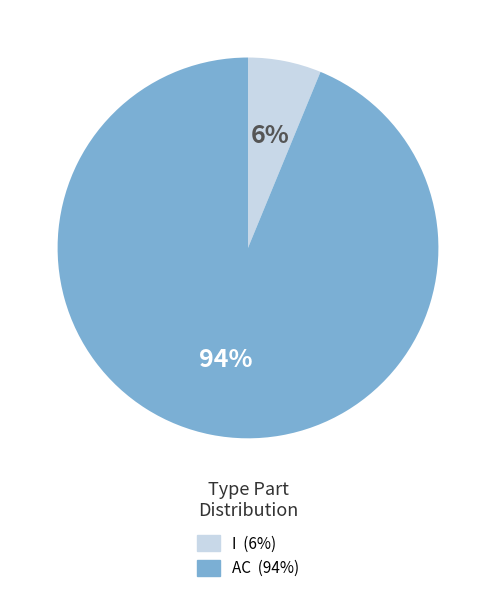

The I slice represents 1% of the pie. True or false?

False